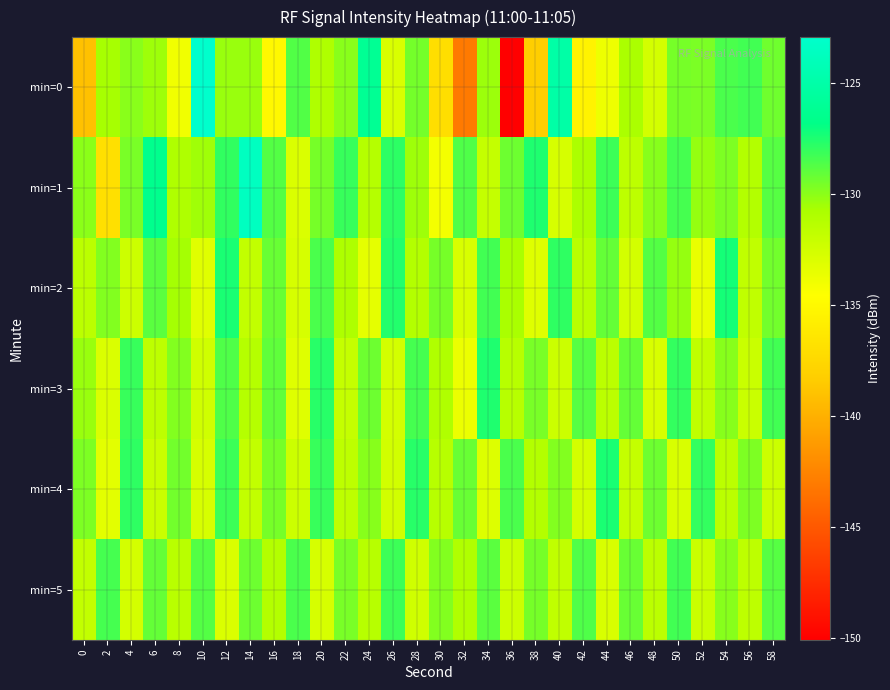

Reading right to left, extract all data points from this chart.

min=0: 58=-129.4	56=-128.3	54=-128.5	52=-129.6	50=-129.5	48=-132.6	46=-130.8	44=-133.8	42=-135.4	40=-125.1	38=-138.3	36=-150.1	34=-130.4	32=-143.0	30=-137.0	28=-129.4	26=-132.9	24=-126.1	22=-129.9	20=-130.9	18=-128.7	16=-135.0	14=-130.3	12=-130.3	10=-122.9	8=-133.9	6=-130.4	4=-129.9	2=-130.6	0=-139.0
min=1: 58=-128.8	56=-131.1	54=-129.7	52=-130.2	50=-128.4	48=-129.9	46=-131.6	44=-128.2	42=-130.8	40=-132.7	38=-127.5	36=-129.3	34=-131.9	32=-128.6	30=-134.1	28=-130.4	26=-127.8	24=-131.2	22=-128.1	20=-129.5	18=-132.9	16=-128.7	14=-123.6	12=-127.9	10=-130.5	8=-130.9	6=-126.5	4=-129.6	2=-136.8	0=-130.0
min=2: 58=-129.4	56=-131.7	54=-127.3	52=-133.6	50=-130.2	48=-128.7	46=-132.6	44=-129.1	42=-131.4	40=-127.9	38=-133.1	36=-130.7	34=-128.3	32=-132.8	30=-129.5	28=-131.1	26=-127.6	24=-133.4	22=-130.9	20=-128.5	18=-132.7	16=-129.2	14=-131.8	12=-127.4	10=-133.2	8=-130.6	6=-128.9	4=-132.3	2=-129.8	0=-131.5
min=3: 58=-128.3	56=-132.1	54=-129.9	52=-131.7	50=-128.0	48=-132.8	46=-129.1	44=-131.5	42=-128.8	40=-132.2	38=-129.6	36=-131.3	34=-127.5	32=-133.7	30=-131.0	28=-128.4	26=-132.6	24=-129.3	22=-131.9	20=-127.7	18=-133.1	16=-129.0	14=-131.2	12=-128.6	10=-132.4	8=-129.8	6=-131.6	4=-128.1	2=-132.9	0=-130.3
min=4: 58=-132.2	56=-129.7	54=-131.5	52=-128.0	50=-132.8	48=-129.3	46=-131.9	44=-127.4	42=-132.6	40=-129.8	38=-131.1	36=-128.5	34=-133.0	32=-129.2	30=-131.3	28=-127.7	26=-132.5	24=-129.9	22=-131.6	20=-128.1	18=-132.3	16=-129.5	14=-131.8	12=-128.2	10=-132.7	8=-129.4	6=-132.1	4=-127.9	2=-133.3	0=-129.7
min=5: 58=-128.8	56=-131.6	54=-129.9	52=-132.1	50=-128.3	48=-131.5	46=-129.2	44=-132.8	42=-128.6	40=-131.7	38=-129.5	36=-132.3	34=-128.9	32=-131.0	30=-129.8	28=-132.4	26=-128.2	24=-131.3	22=-129.6	20=-132.7	18=-128.5	16=-131.1	14=-129.3	12=-132.9	10=-128.7	8=-131.4	6=-129.1	4=-132.6	2=-128.4	0=-131.8